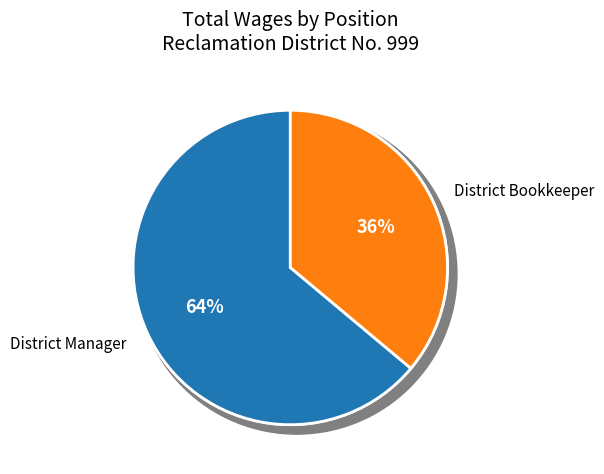

Is District Manager the majority of the pie?

Yes